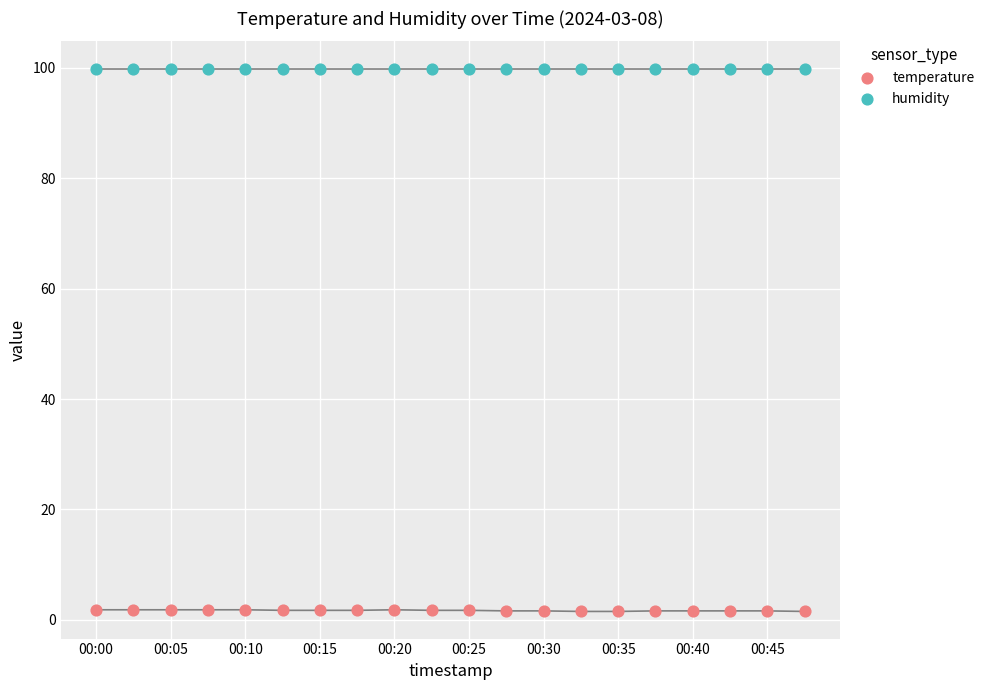

Which series contains the highest Y value?

humidity